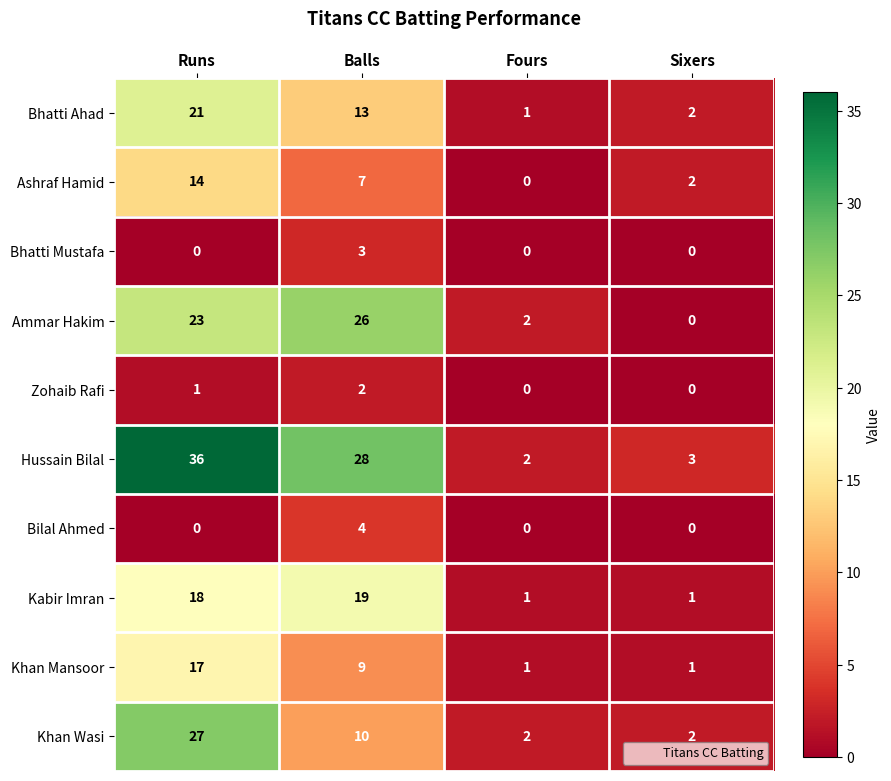

What is the difference between the second highest and minimum values in the Ammar Hakim series?

23